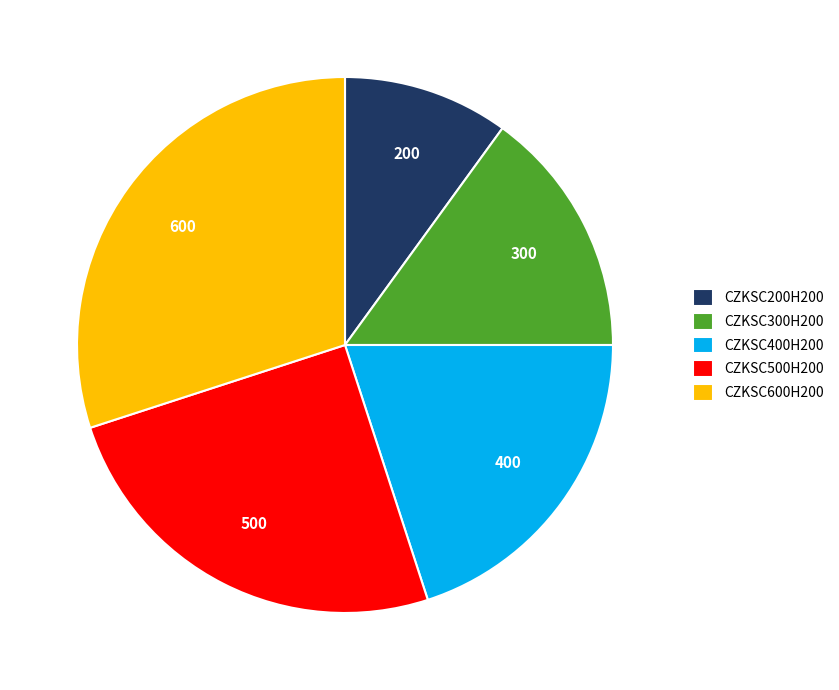

True or false: CZKSC300H200 accounts for 28% of the total.

False